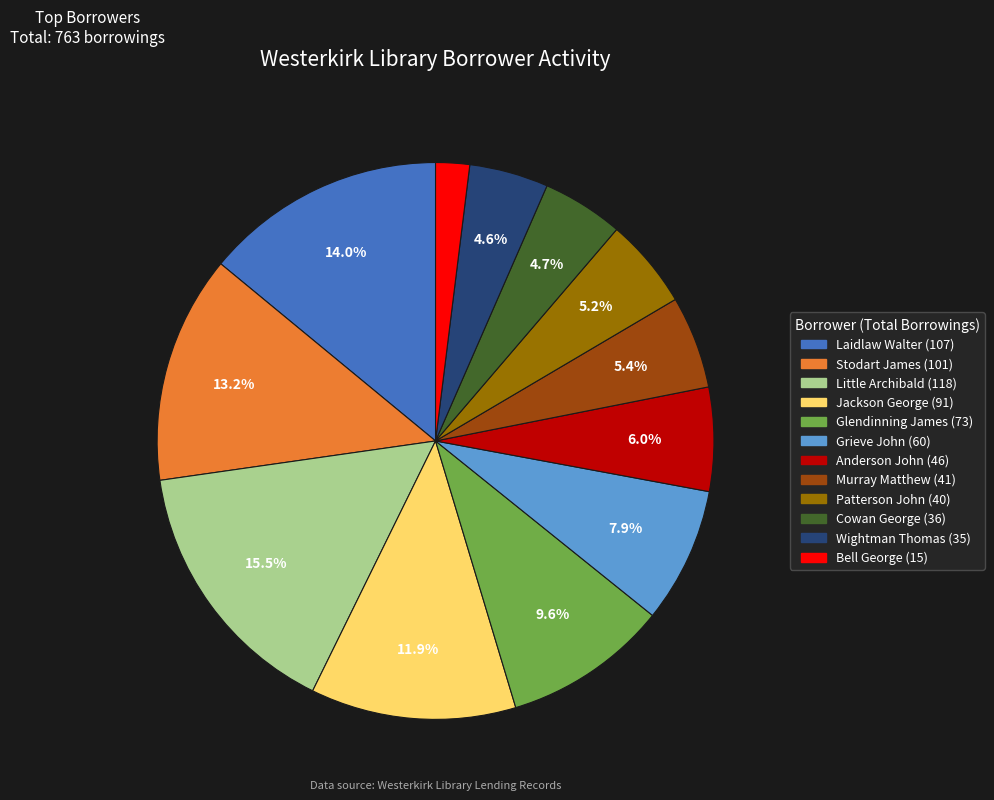

Count the number of slices in the pie.

12